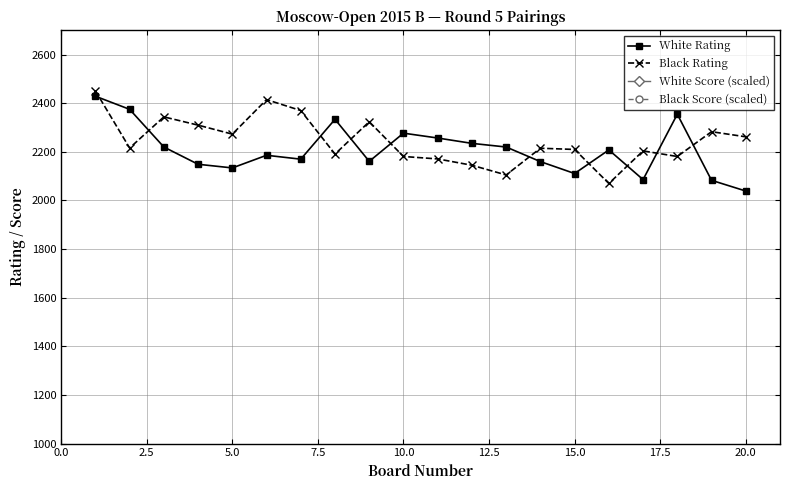

Reading left to right, extract all data points from this chart.

White Rating: 2429	2375	2220	2149	2134	2186	2170	2334	2161	2277	2257	2235	2220	2160	2111	2208	2086	2355	2083	2039
Black Rating: 2451	2216	2344	2310	2273	2415	2370	2191	2324	2181	2171	2145	2105	2215	2210	2070	2204	2181	2283	2262
White Score (scaled): 4200	4200	4200	4200	4200	3800	3800	3800	3800	3800	3800	3800	3800	3800	3800	3800	3800	3400	3400	3400
Black Score (scaled): 4600	4200	4200	4200	4200	3800	3800	3800	3800	3800	3800	3800	3800	3800	3800	3800	3800	3400	3400	3400